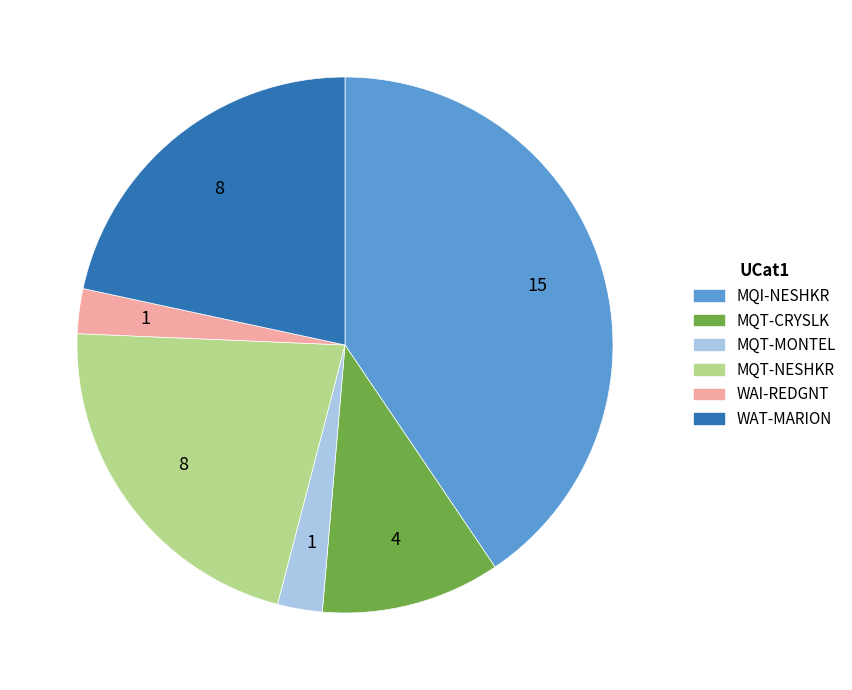

The MQT-CRYSLK slice represents 1% of the pie. True or false?

False